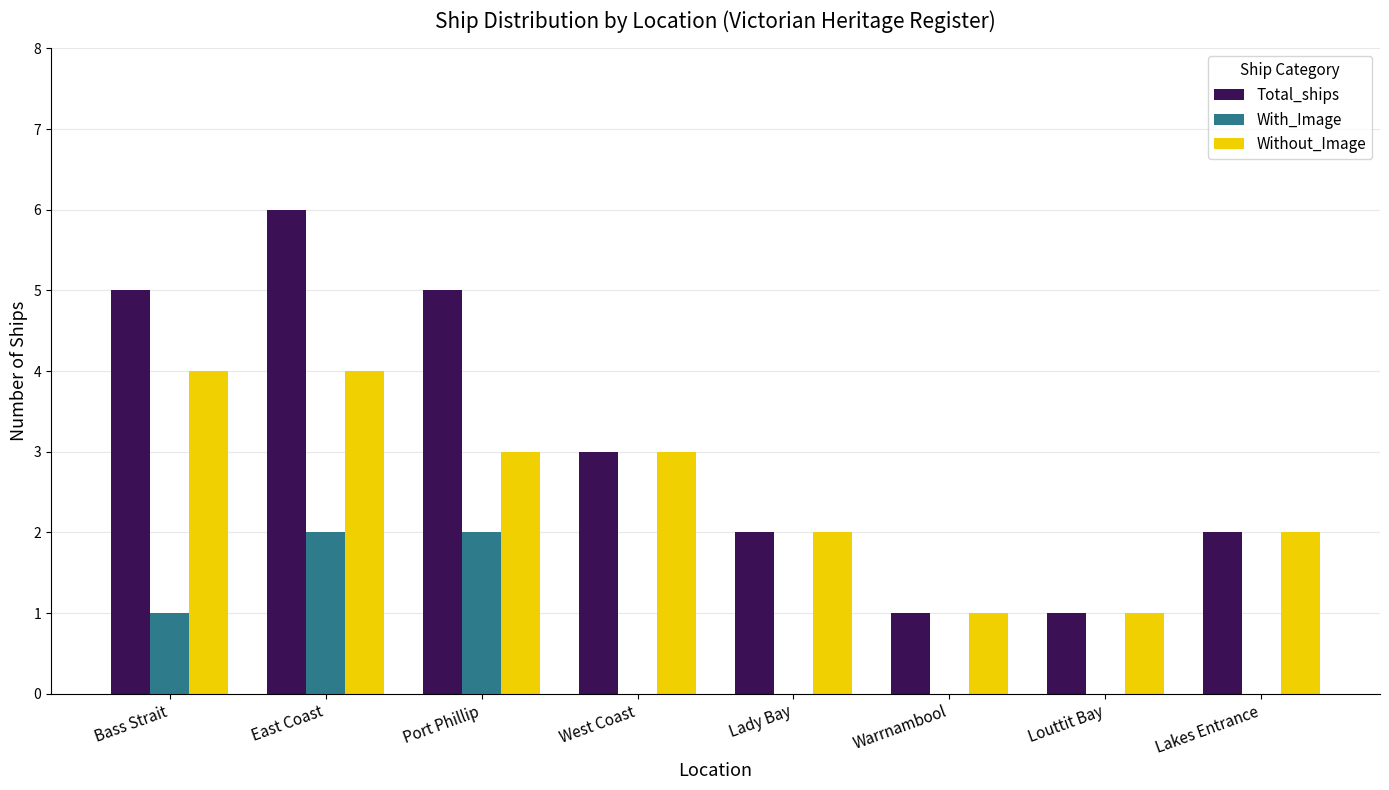

Reading right to left, what are all the values shown in this chart?

Total_ships: Lakes Entrance=2	Louttit Bay=1	Warrnambool=1	Lady Bay=2	West Coast=3	Port Phillip=5	East Coast=6	Bass Strait=5
With_Image: Lakes Entrance=0	Louttit Bay=0	Warrnambool=0	Lady Bay=0	West Coast=0	Port Phillip=2	East Coast=2	Bass Strait=1
Without_Image: Lakes Entrance=2	Louttit Bay=1	Warrnambool=1	Lady Bay=2	West Coast=3	Port Phillip=3	East Coast=4	Bass Strait=4